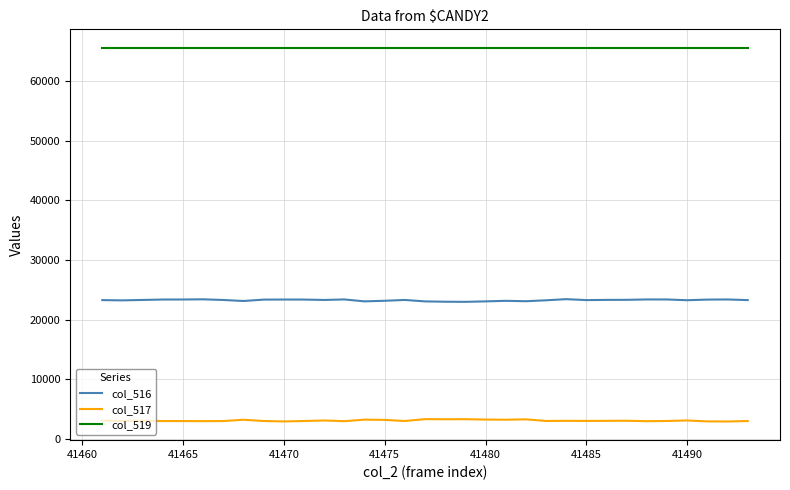

True or false: col_517 and col_516 cross at least once.

False